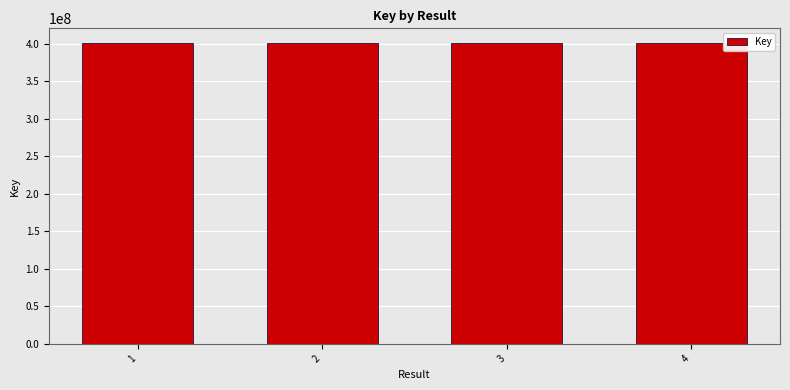

Does the chart contain any negative values?

No